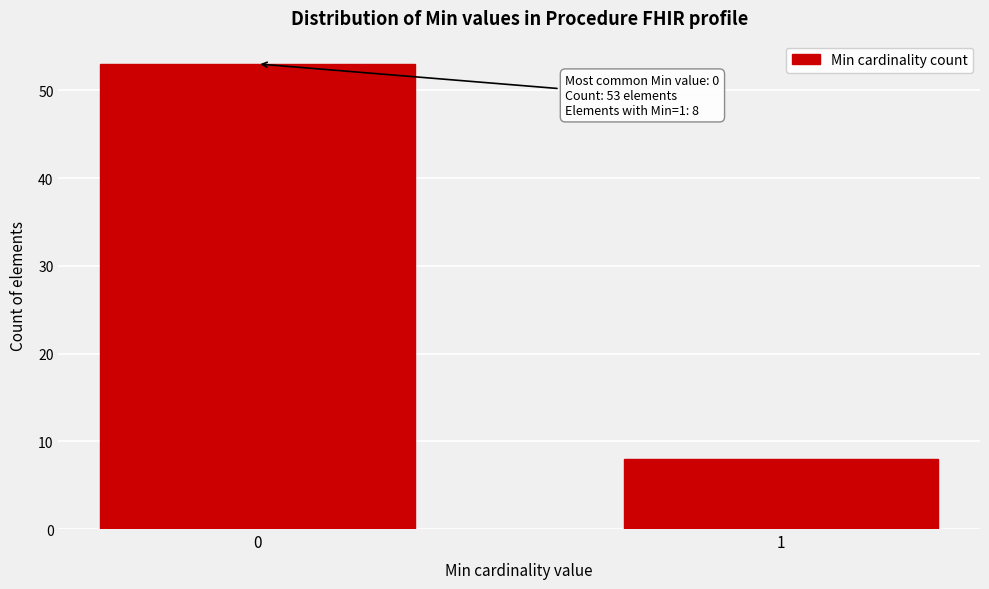

Reading right to left, what are all the values shown in this chart?

1=8	0=53